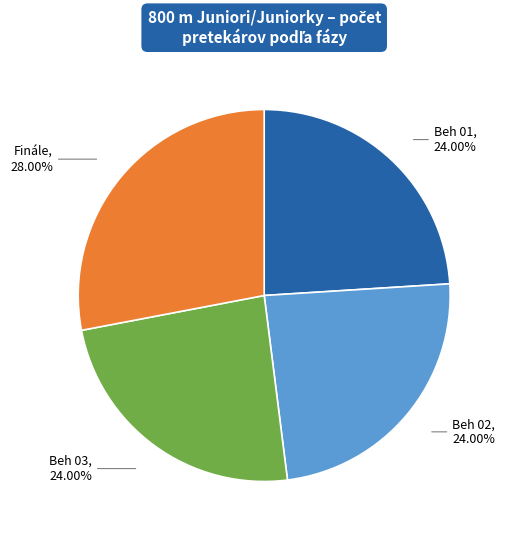

Is there any slice that represents more than half of the pie?

No